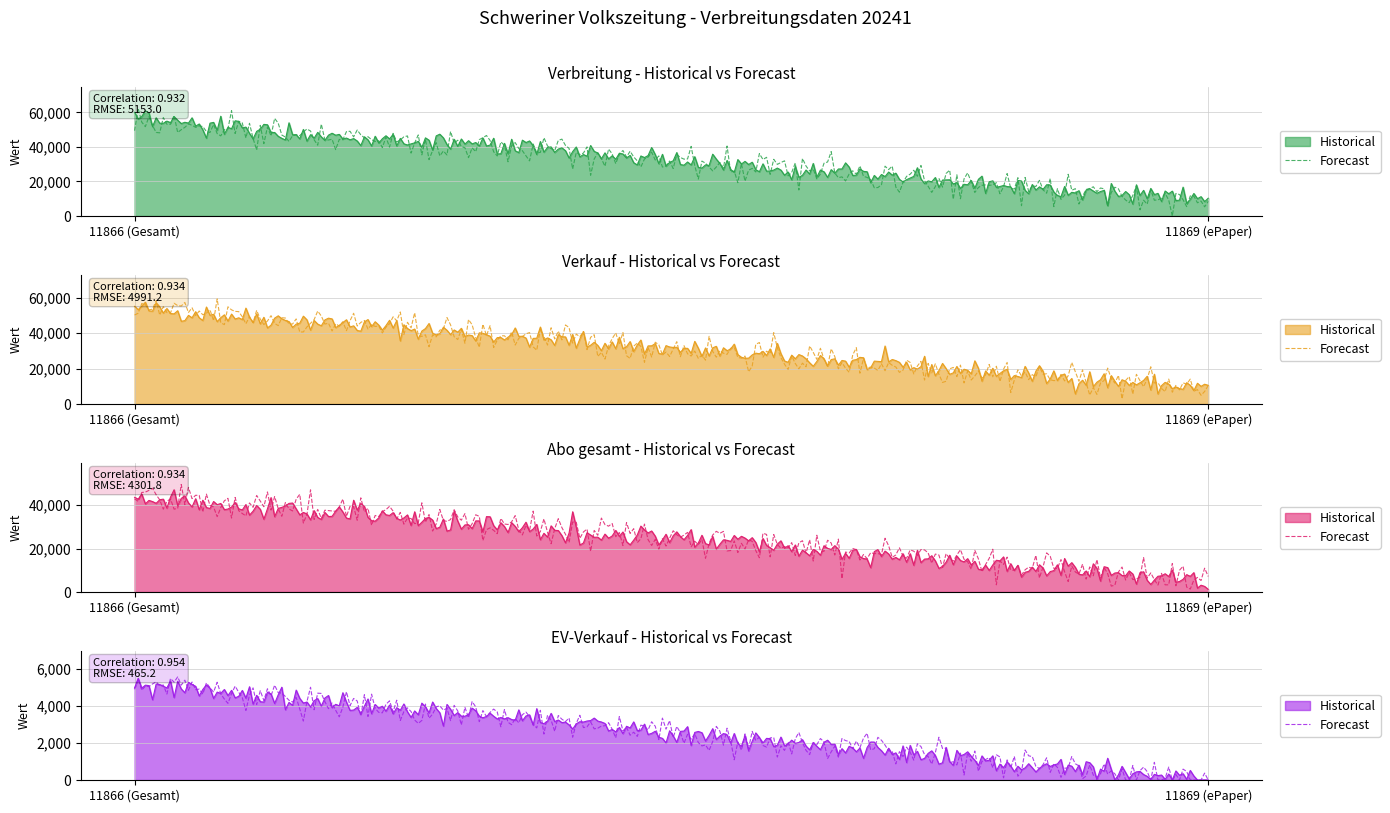

What is the label of the 1st point from the right?

11869 (ePaper)